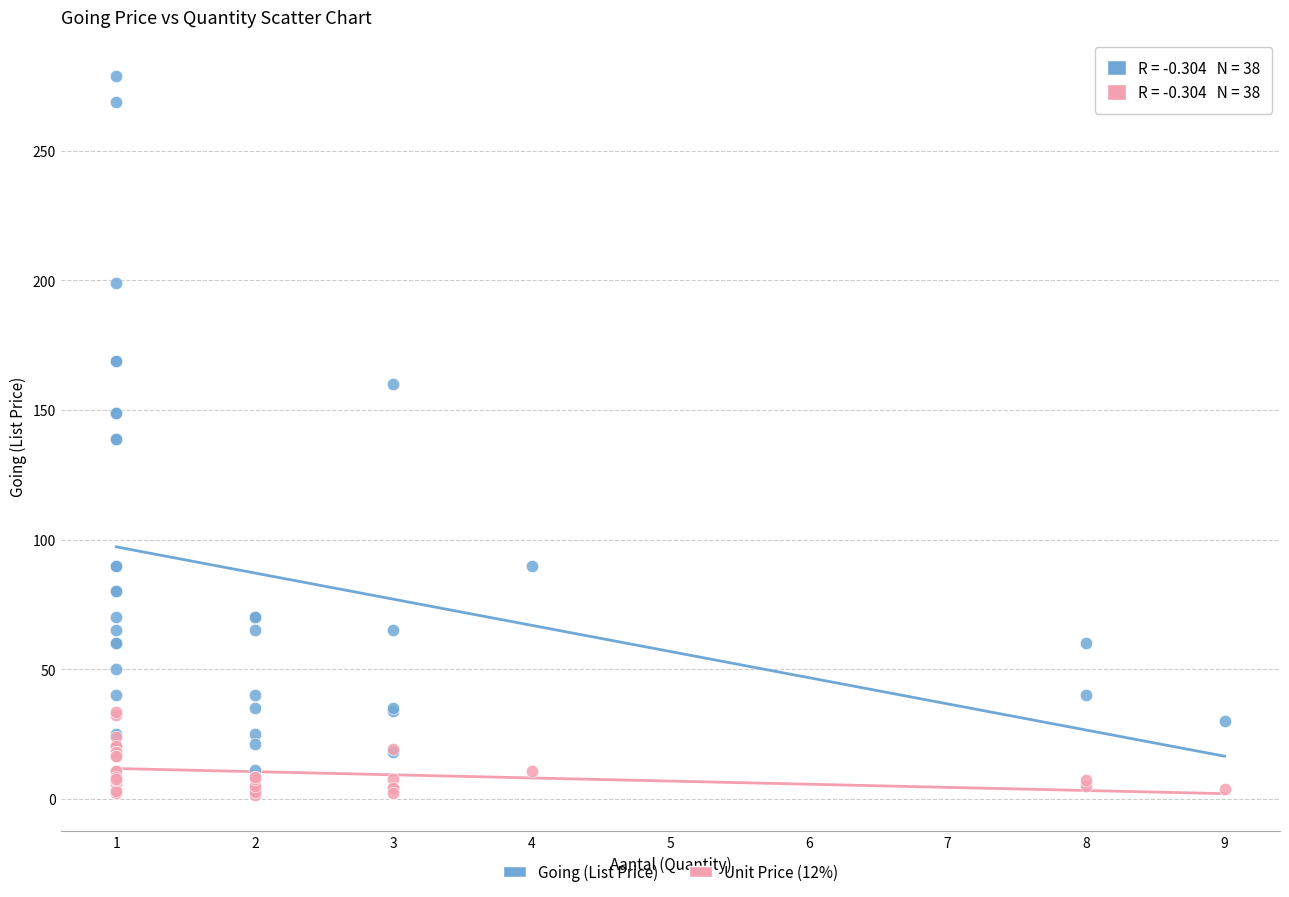

Which series contains the highest Y value?

Going (List Price)